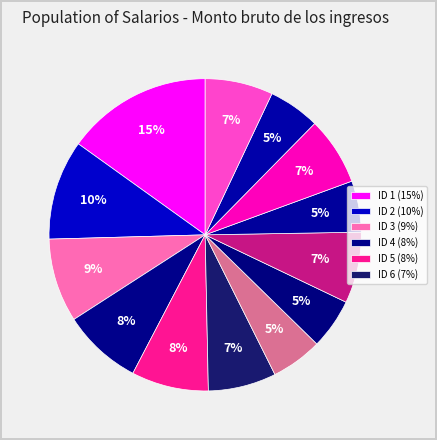

What is the largest slice in the pie chart?

ID 1